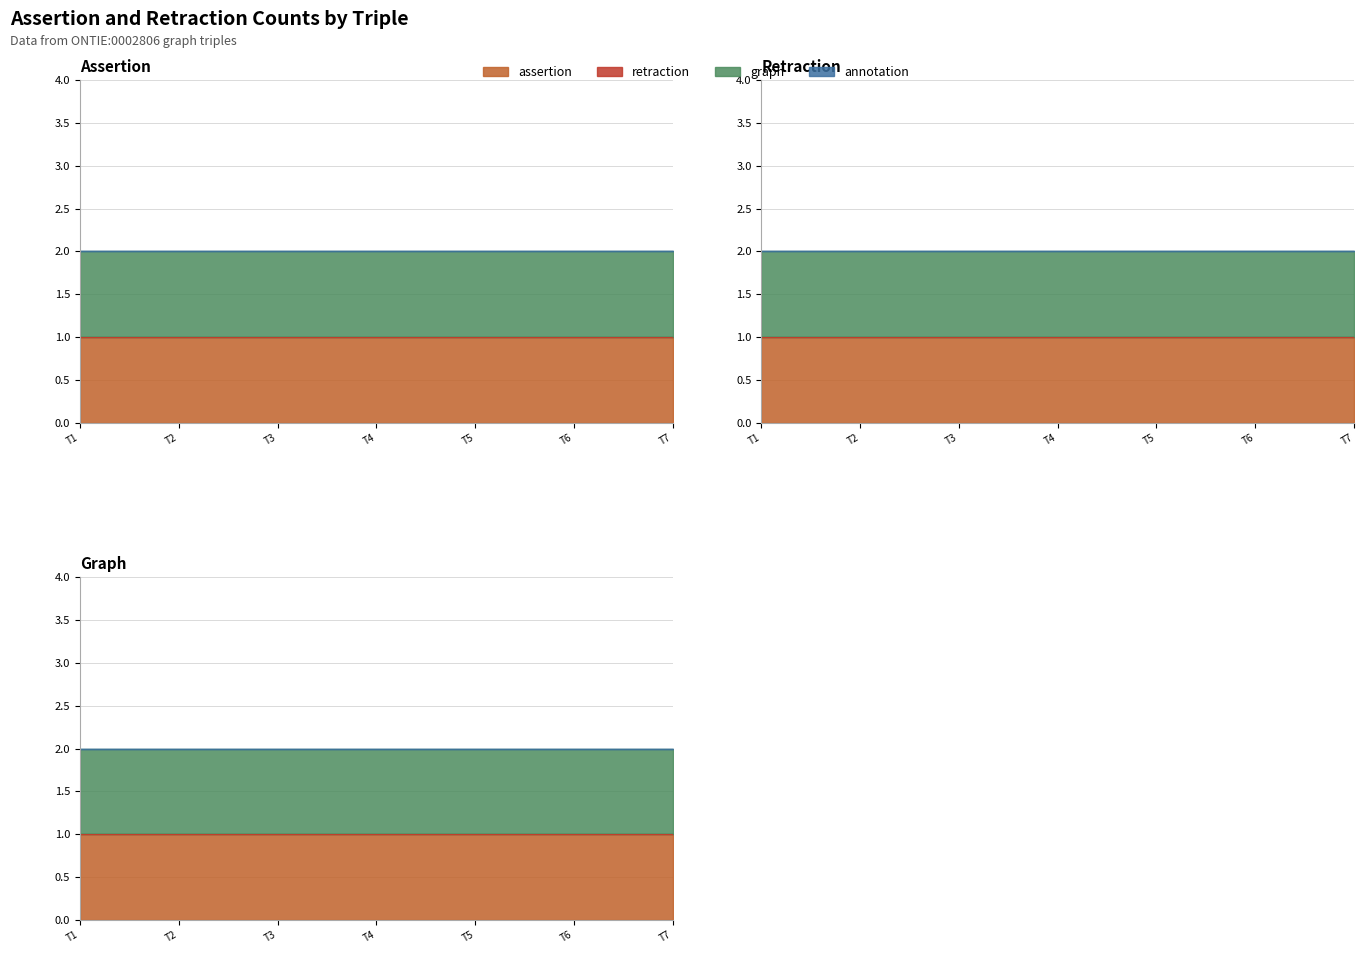

True or false: graph and annotation cross at least once.

False